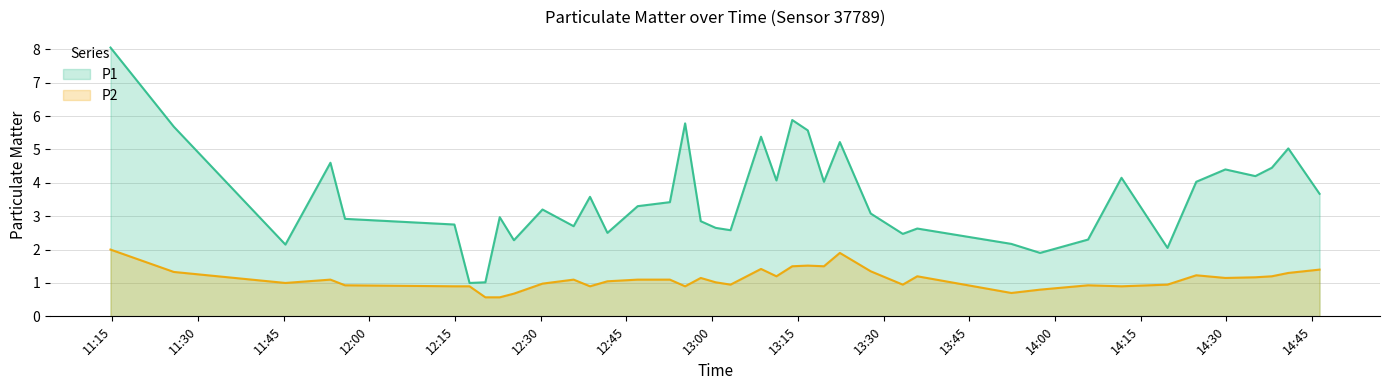

At which category is the sum across all series the highest?

2022-09-19T11:14:41